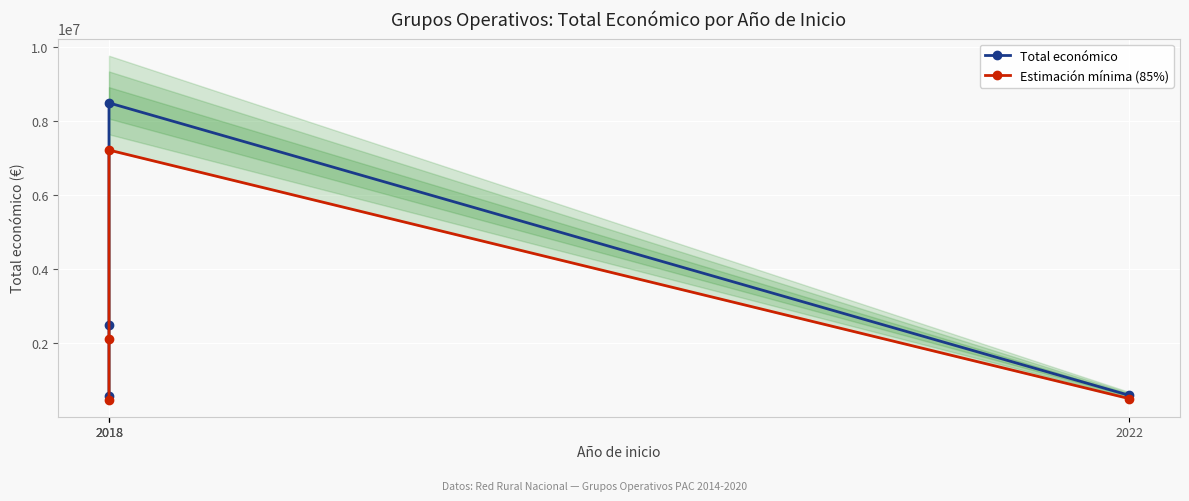

How many values in the Estimación mínima (85%) series are below 2111156?

2